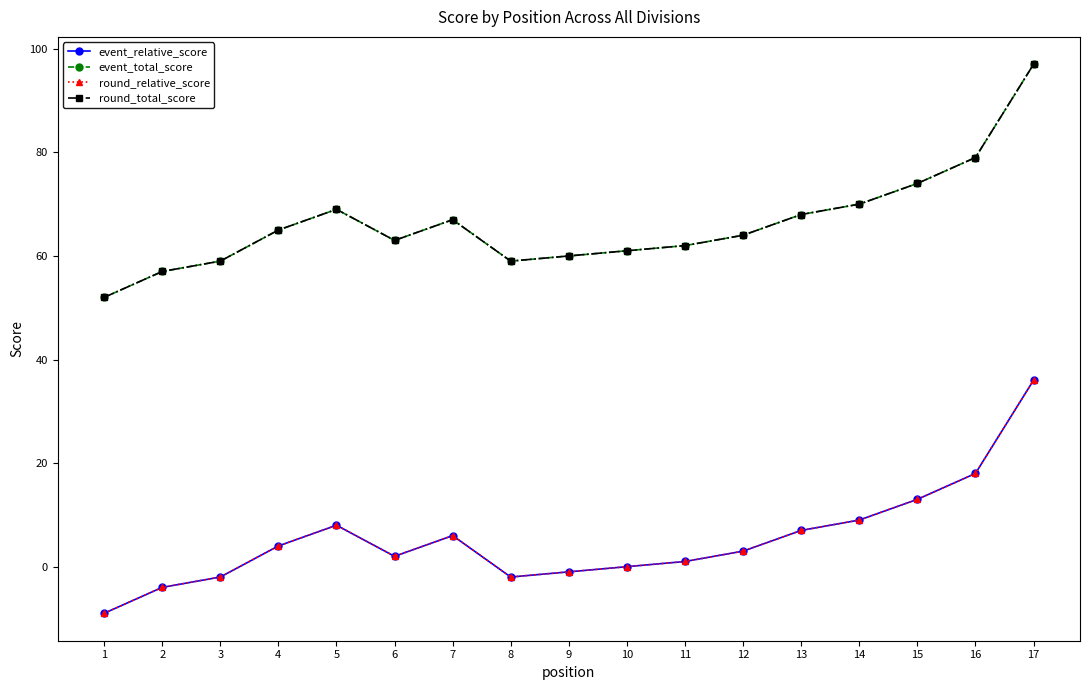

Is this an area chart (filled region under the line)?

No